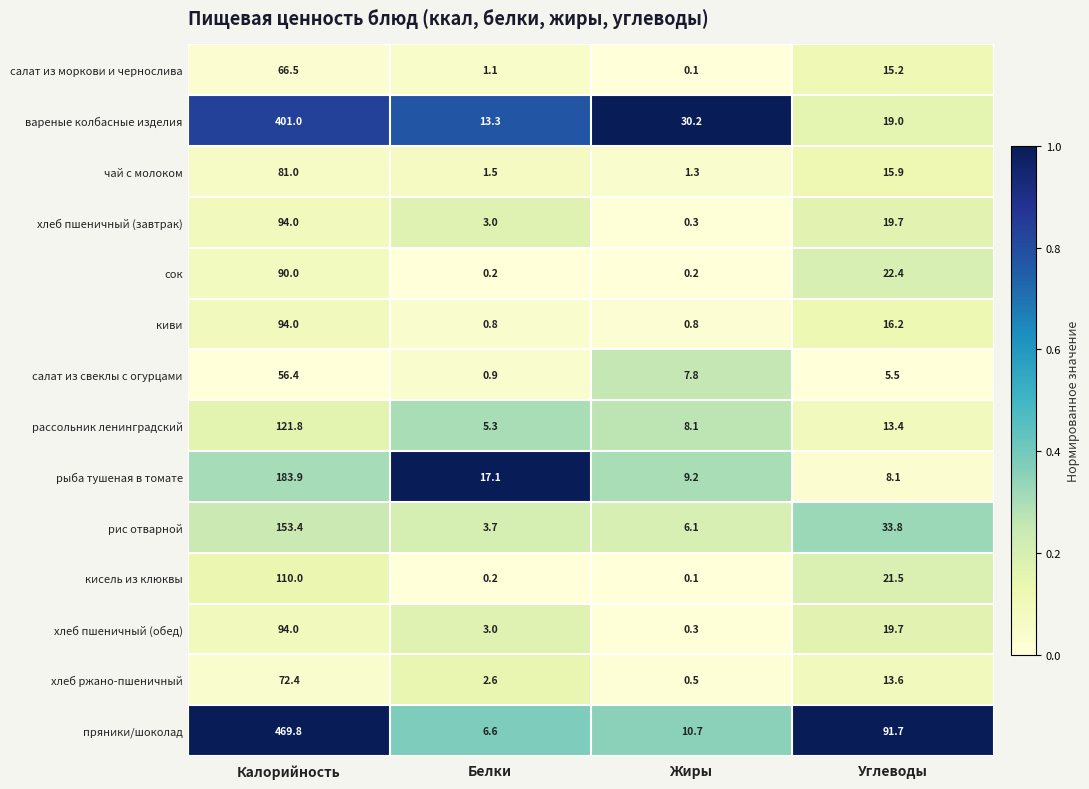

What is the difference between the maximum and minimum values in the хлеб ржано-пшеничный series?

71.9